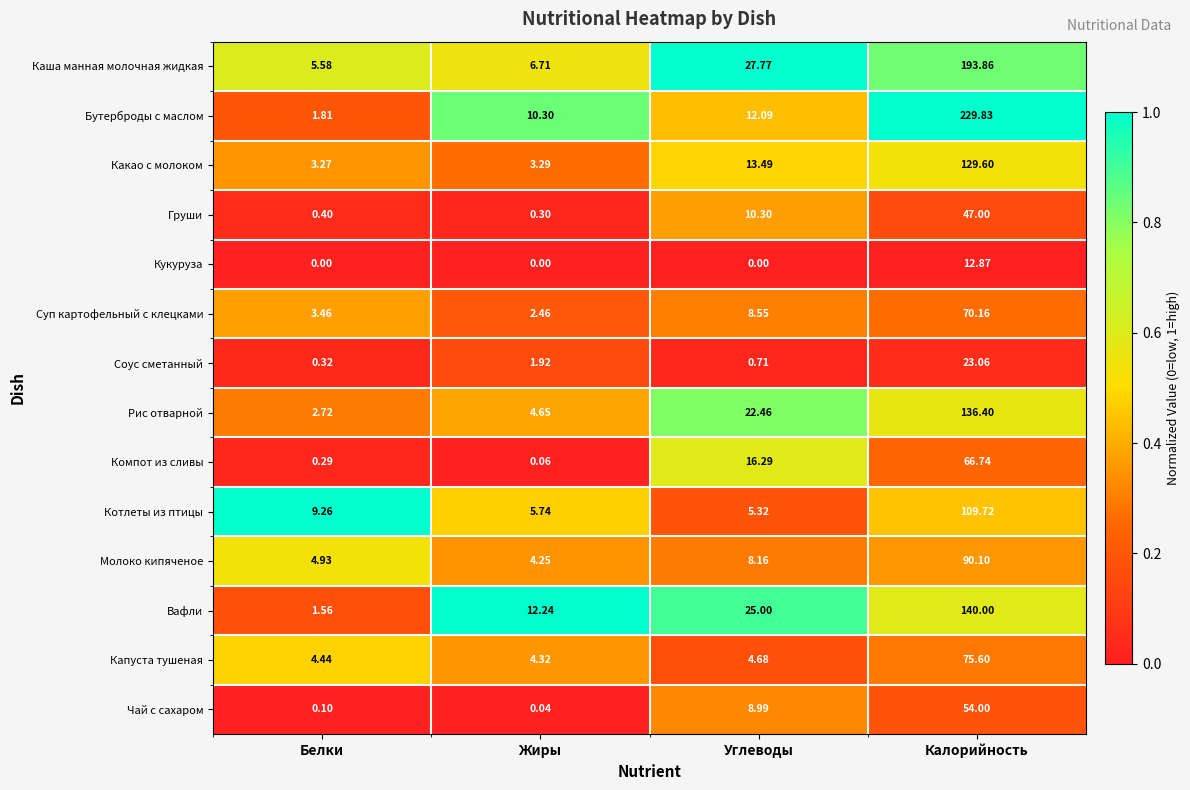

Rank the series by their maximum value, from lowest to highest.

Кукуруза, Соус сметанный, Груши, Чай с сахаром, Компот из сливы, Суп картофельный с клецками, Капуста тушеная, Молоко кипяченое, Котлеты из птицы, Какао с молоком, Рис отварной, Вафли, Каша манная молочная жидкая, Бутерброды с маслом